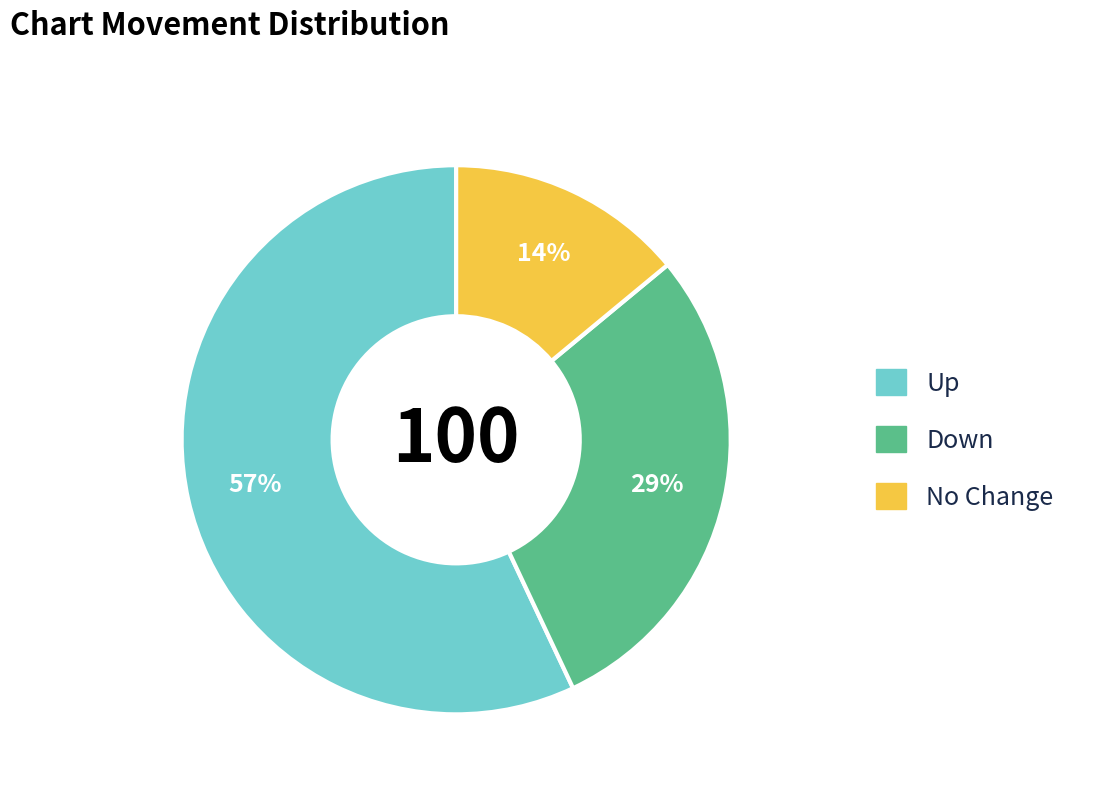

To the nearest percent, what is the difference between the No Change and Down slice percentages?

15%